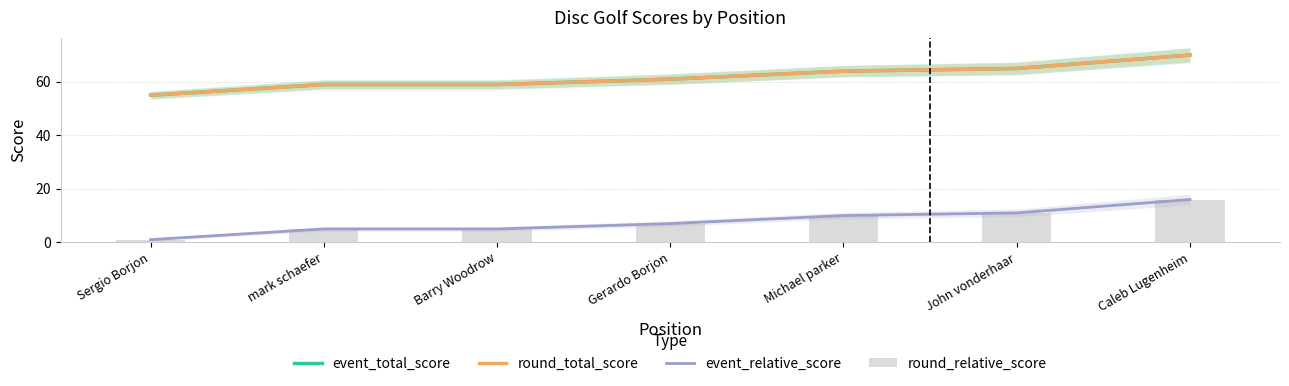

Reading right to left, transcribe all the data shown in this chart.

event_total_score: 70	65	64	61	59	59	55
round_total_score: 70	65	64	61	59	59	55
event_relative_score: 16	11	10	7	5	5	1
round_relative_score: 16	11	10	7	5	5	1